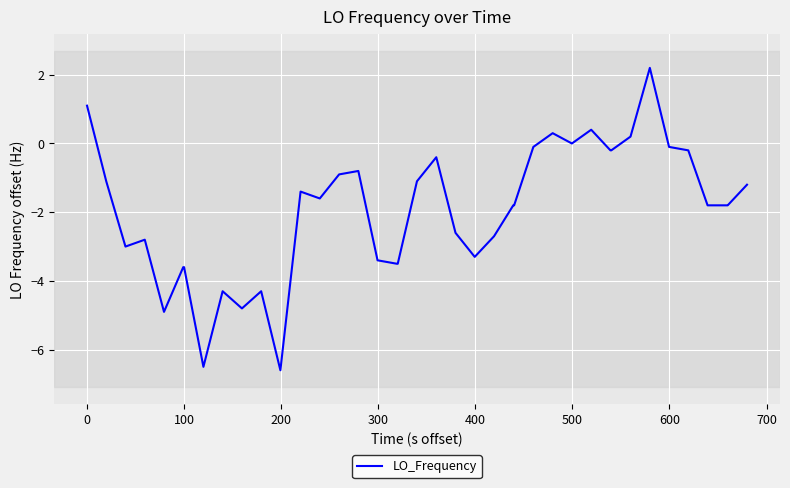

Does the chart have visible grid lines?

Yes